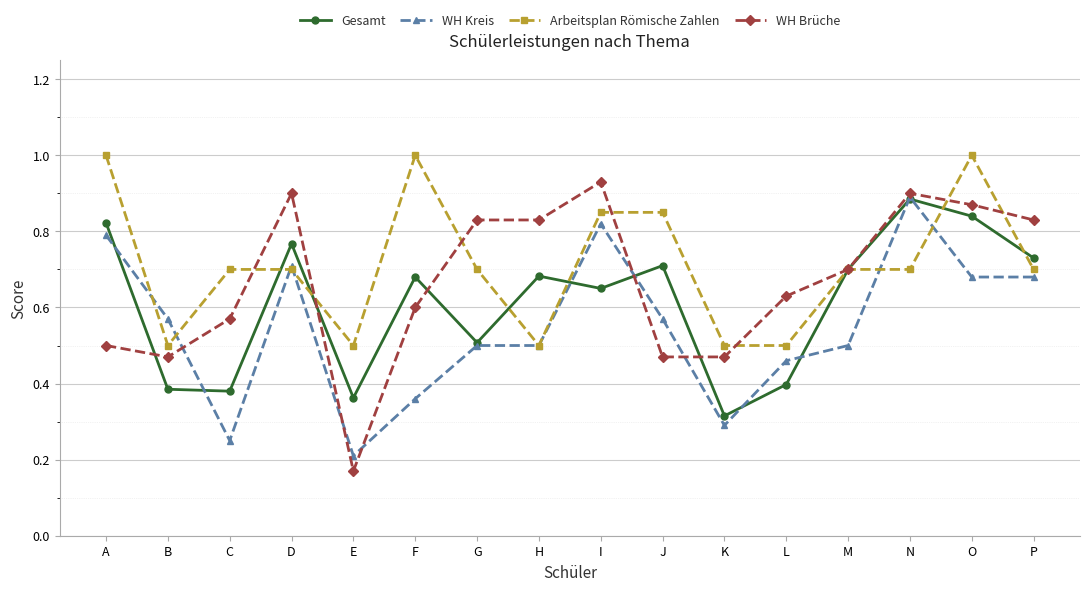

After their last crossing, which series has the higher values: Gesamt or Arbeitsplan Römische Zahlen?

Gesamt